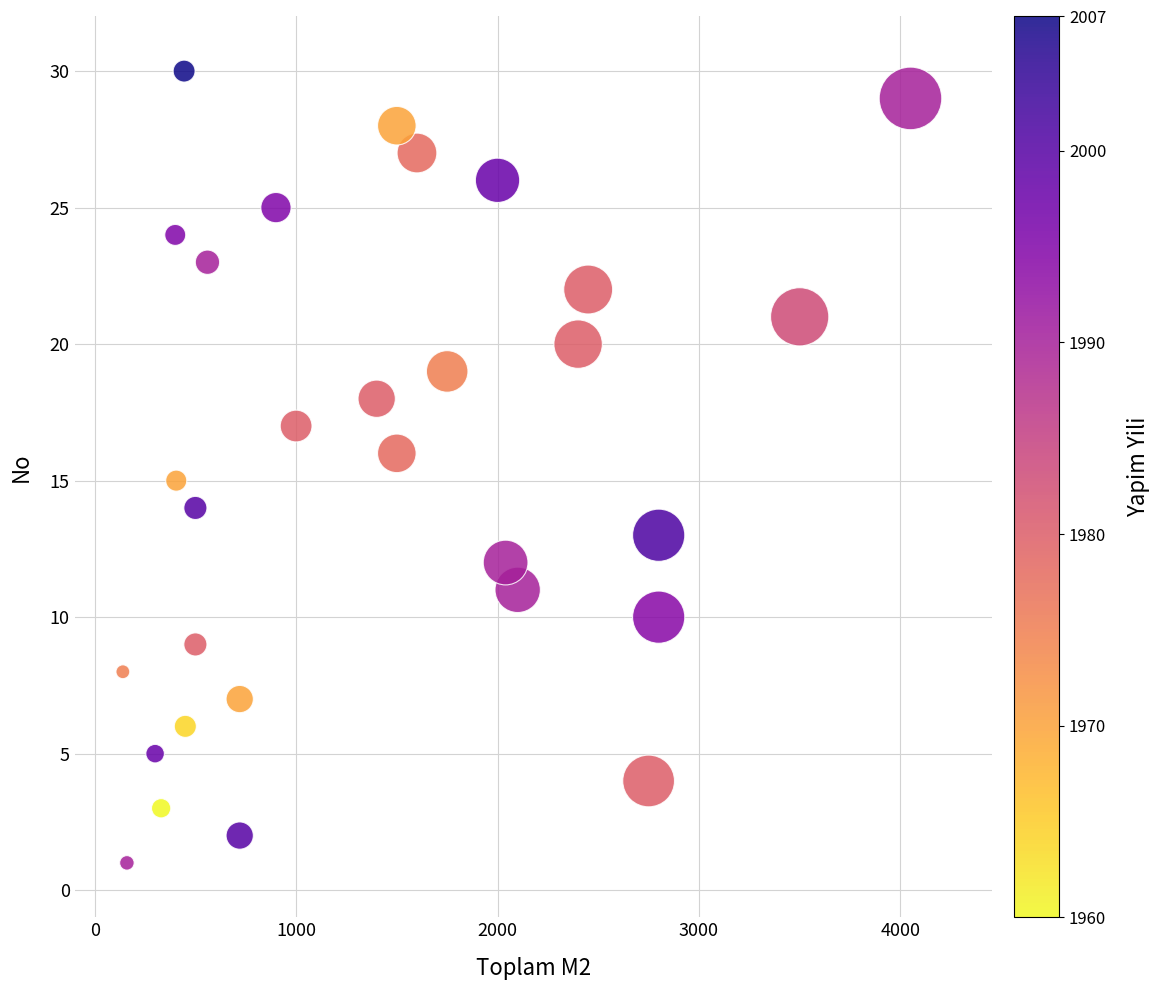

What is the range of X values (max minus min)?

3910